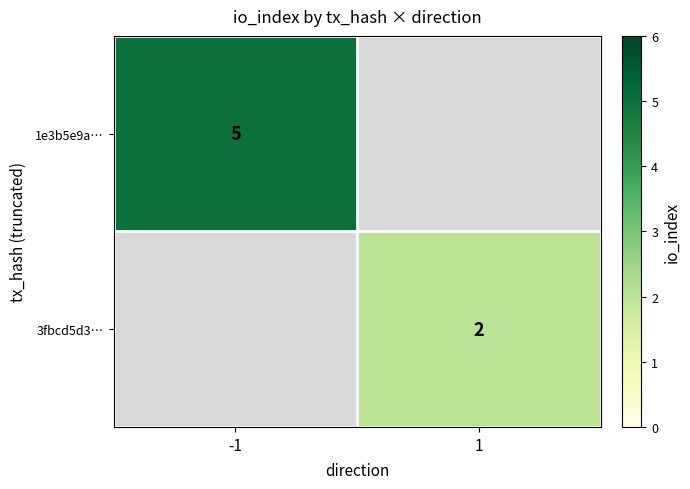

True or false: 1e3b5e9a… has a value of 3 at -1.

False